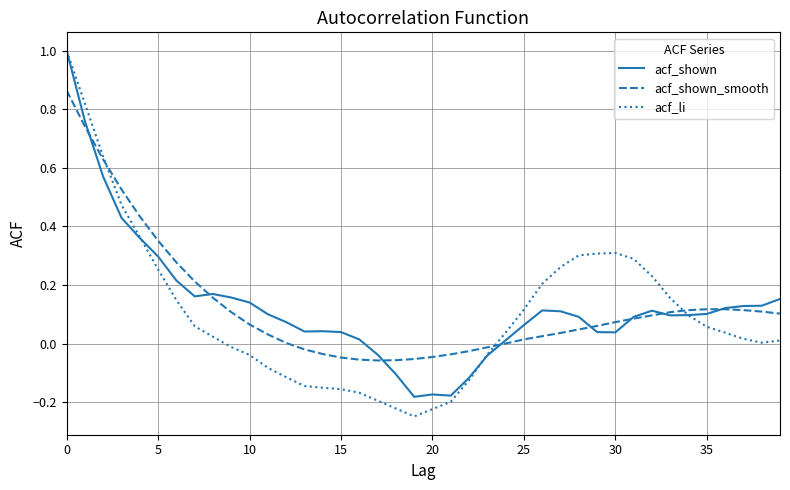

Which series has the largest range (max minus min)?

acf_li